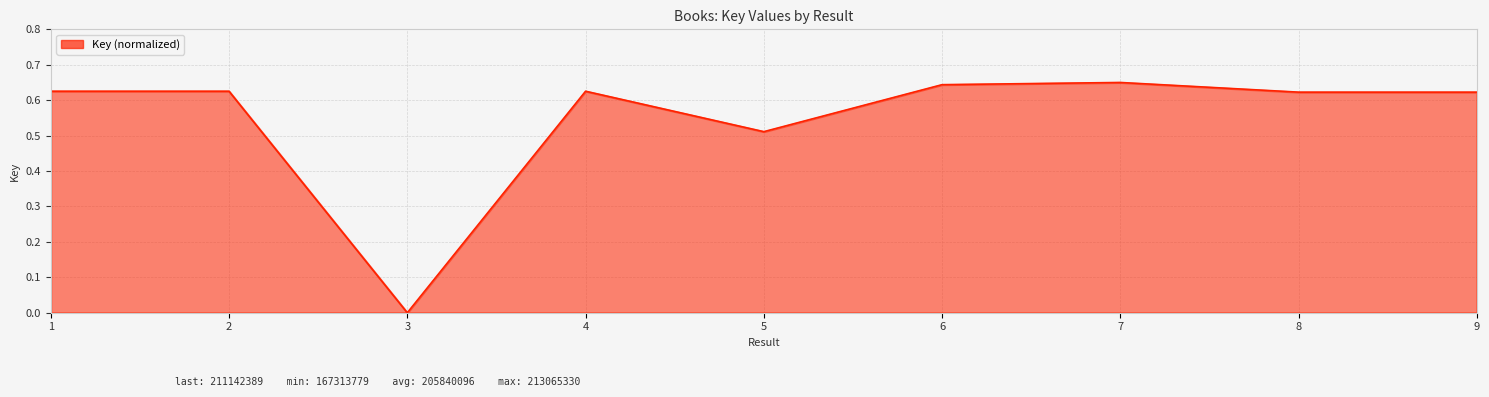

Where is the first local minimum?

3